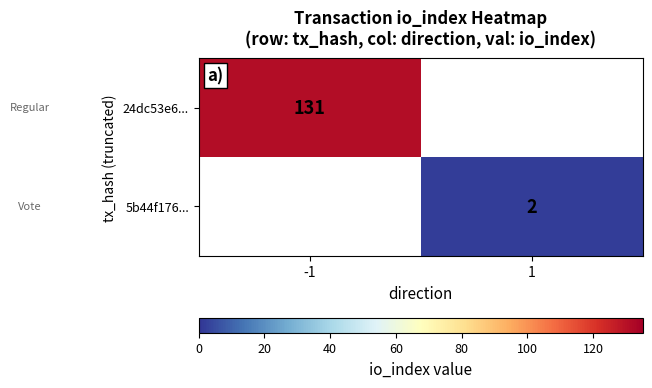

Count the number of categories in the chart.

2